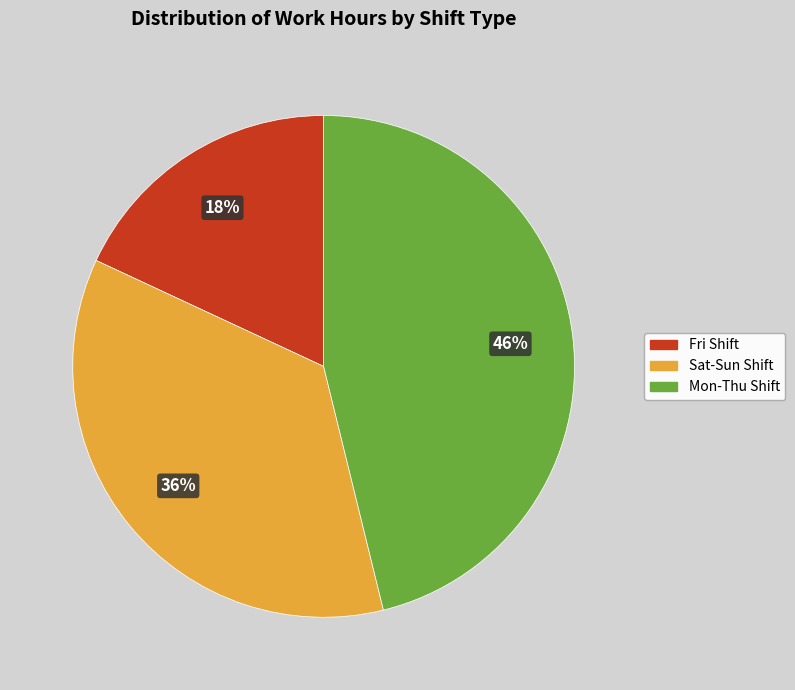

Count the number of slices in the pie.

3